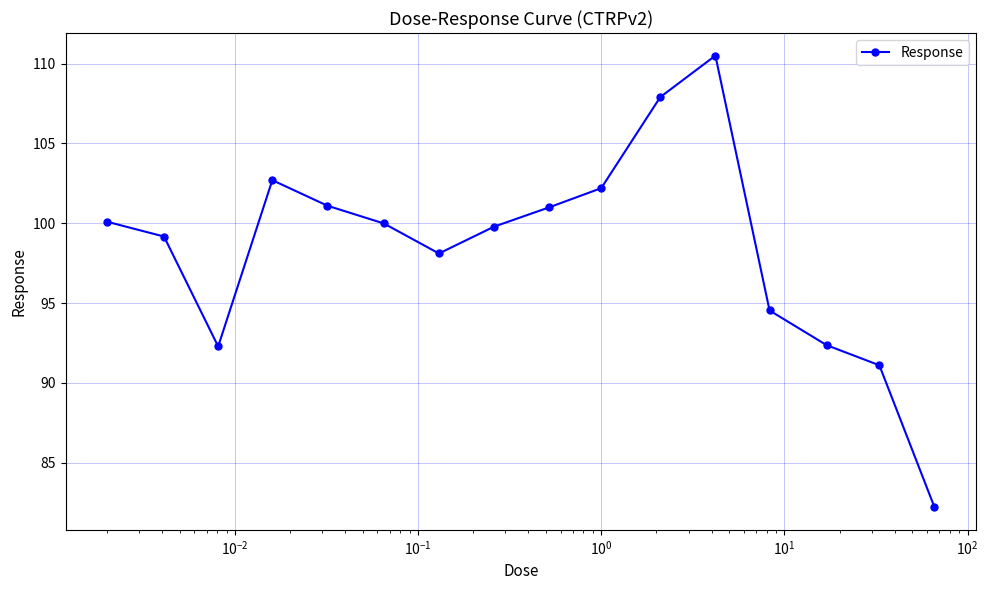

True or false: there are more than 1 points higher than both neighbors.

True